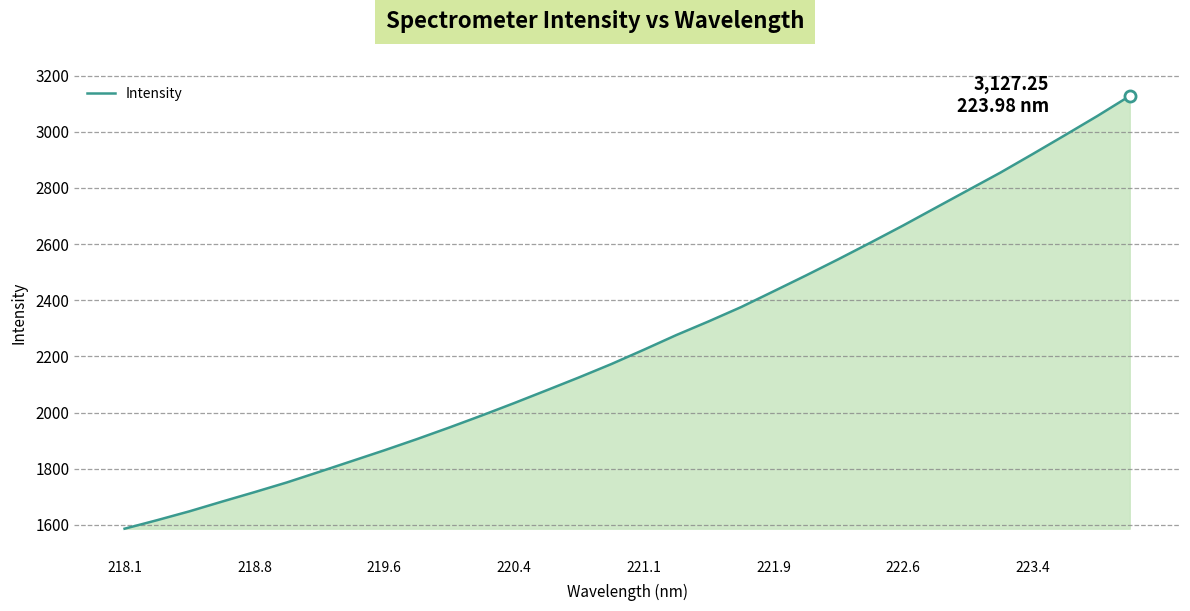

What is the minimum value shown in the chart?

1586.3